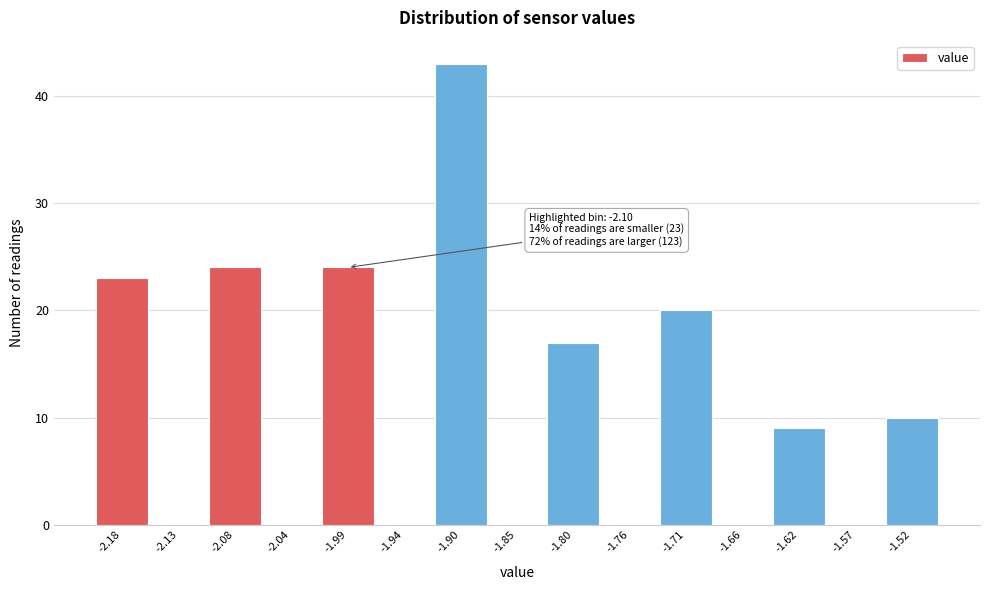

Which range on the x-axis has the tallest bar?

-1.920 to -1.875